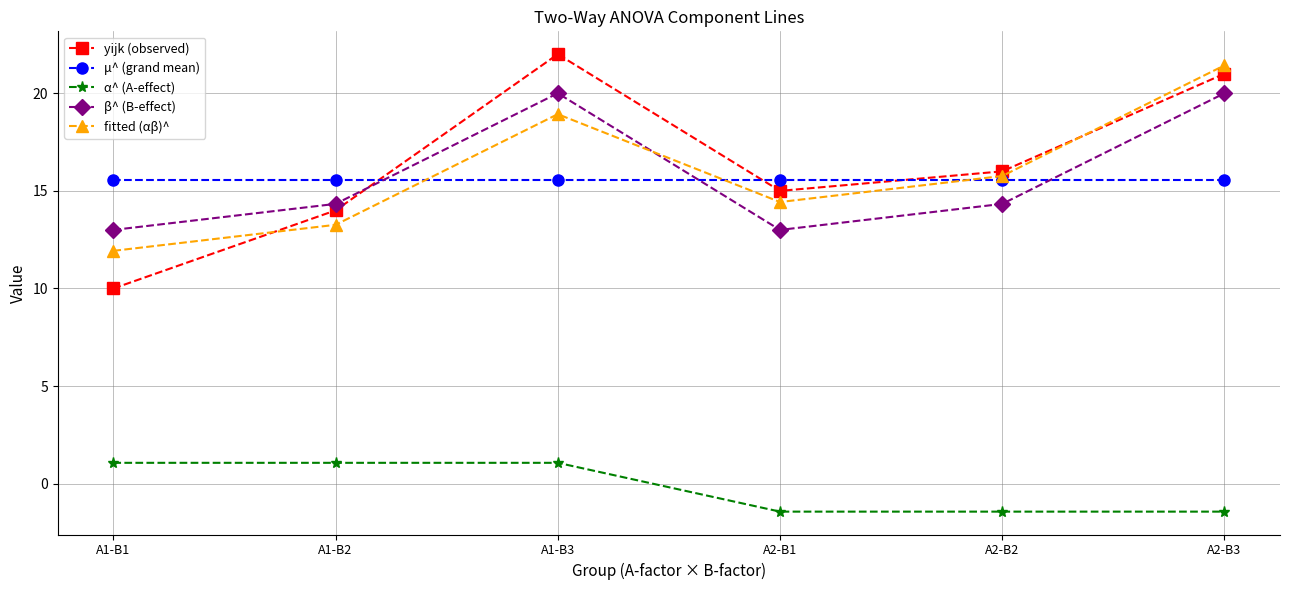

The fitted (αβ)^ series shows 33.7 at A1-B3. True or false?

False